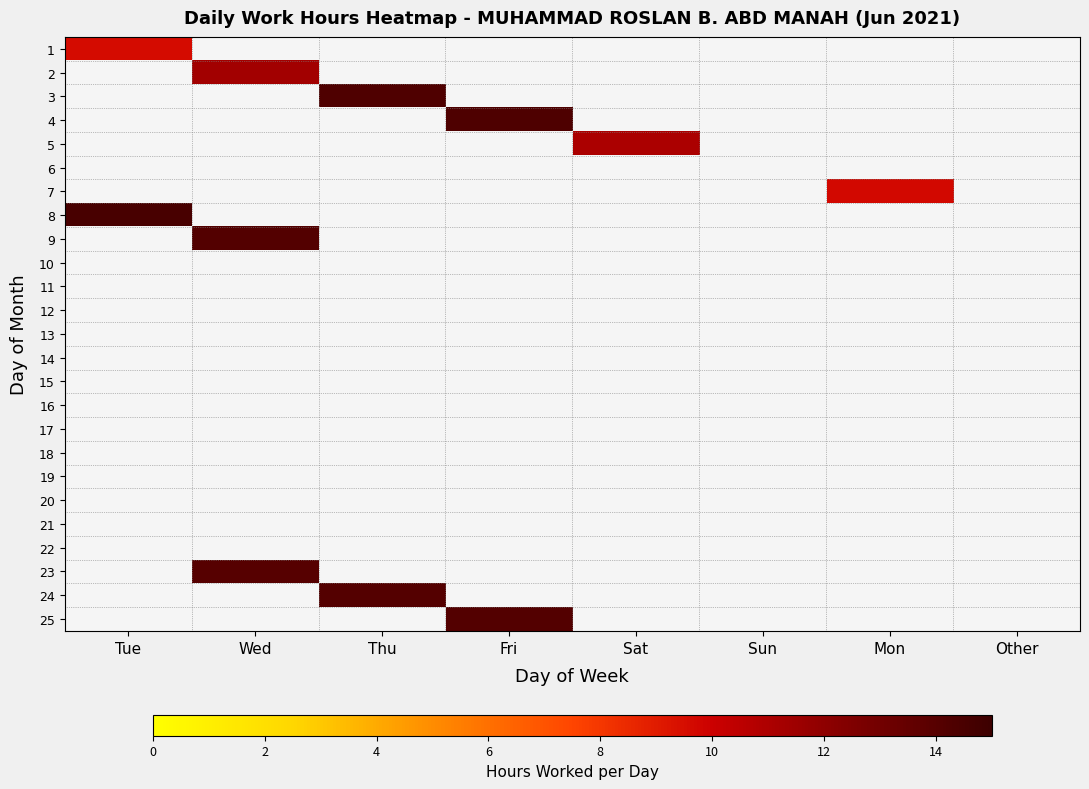

Is the value of 3 at Sun greater than the value of 11 at Tue?

No